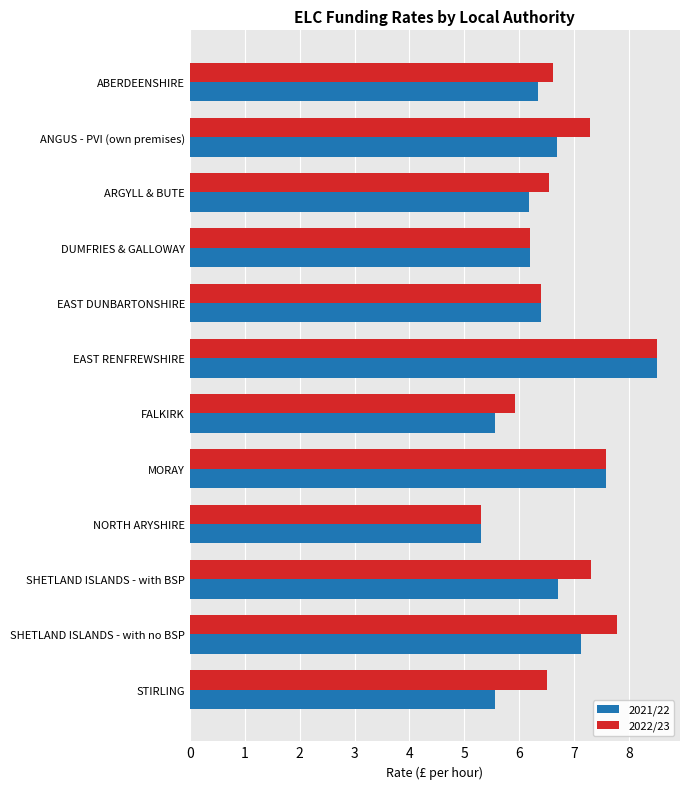

At how many categories does at least one series exceed 7?

5